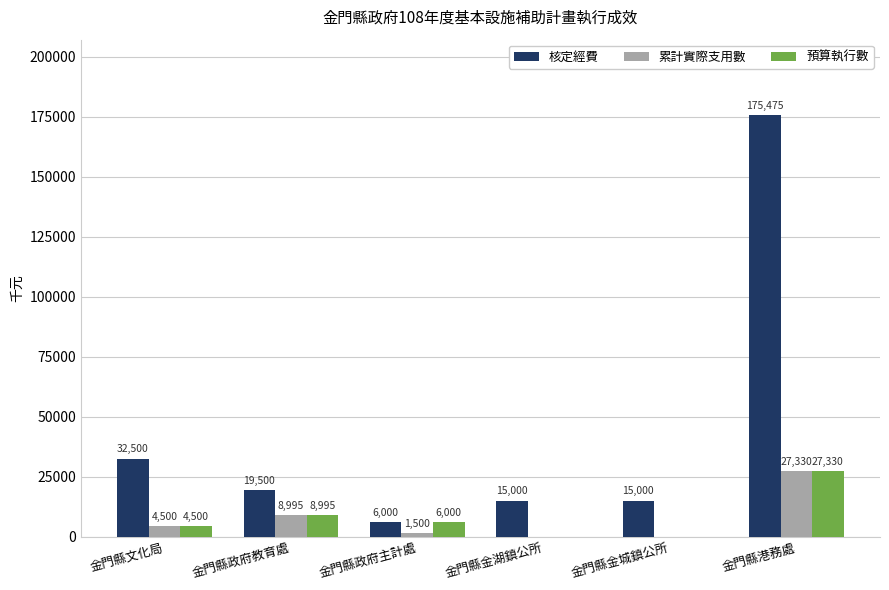

What are all the series names shown in the legend?

核定經費, 累計實際支用數, 預算執行數